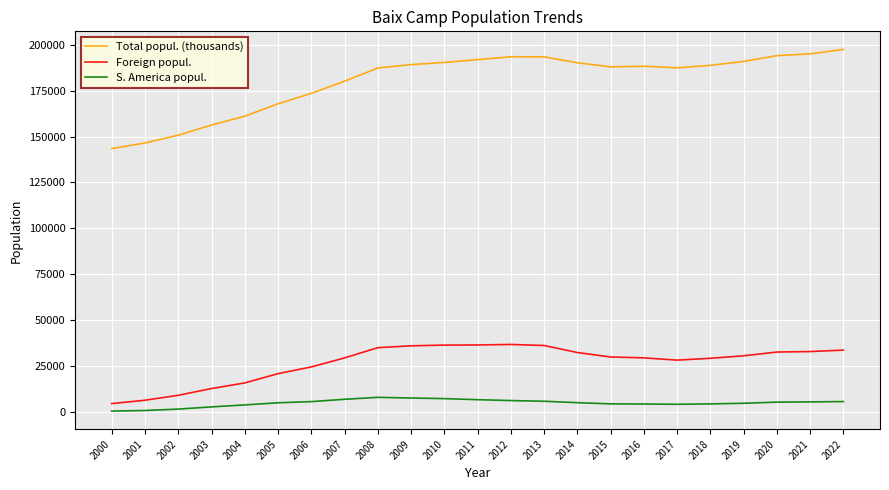

The value of S. America popul. at 2020 is 5221. True or false?

True